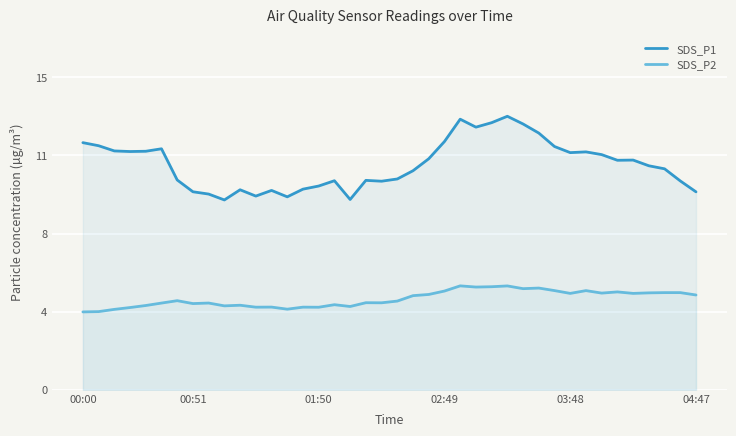

Does the chart display data point markers on the line(s)?

No